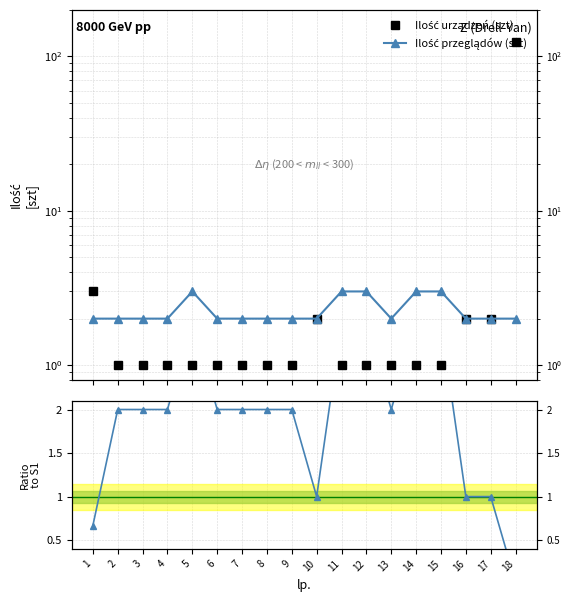

Which series ends up on top after the final intersection of Ilość urządzeń (szt) and Ratio to Series 1?

Ilość urządzeń (szt)